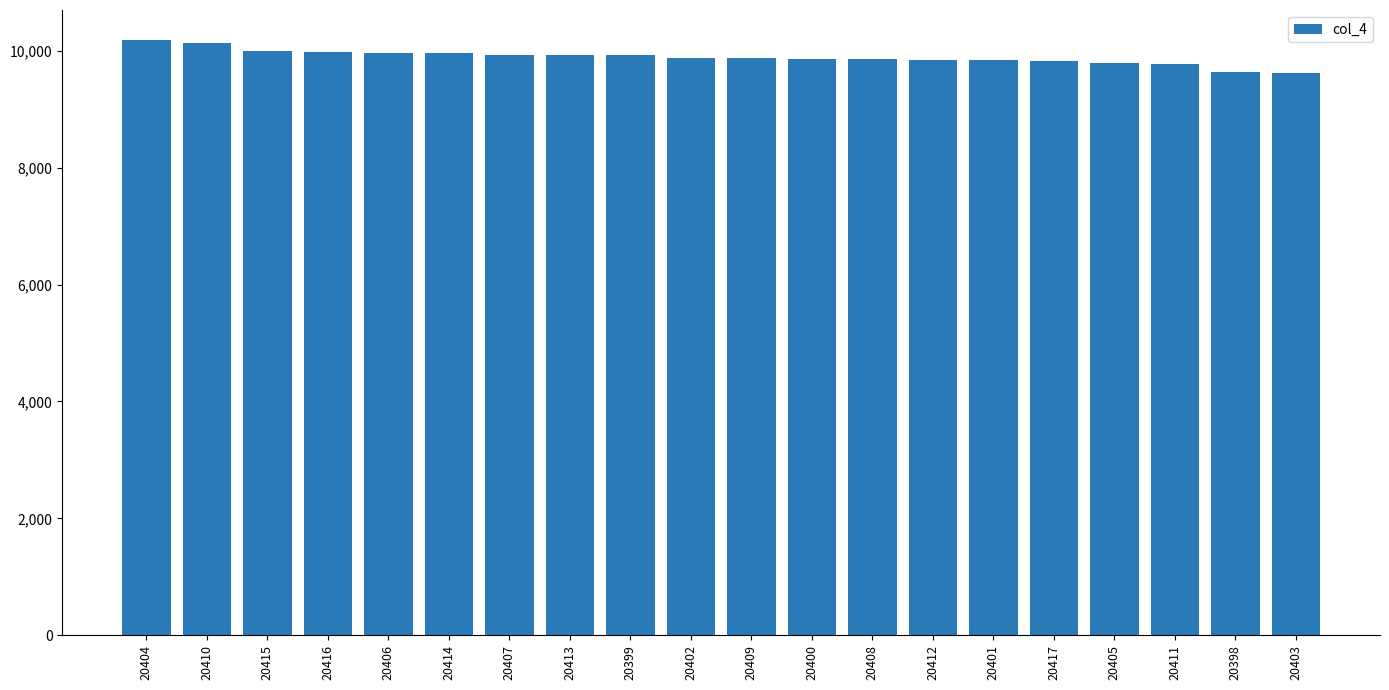

What is the approximate value at 20398?

9644